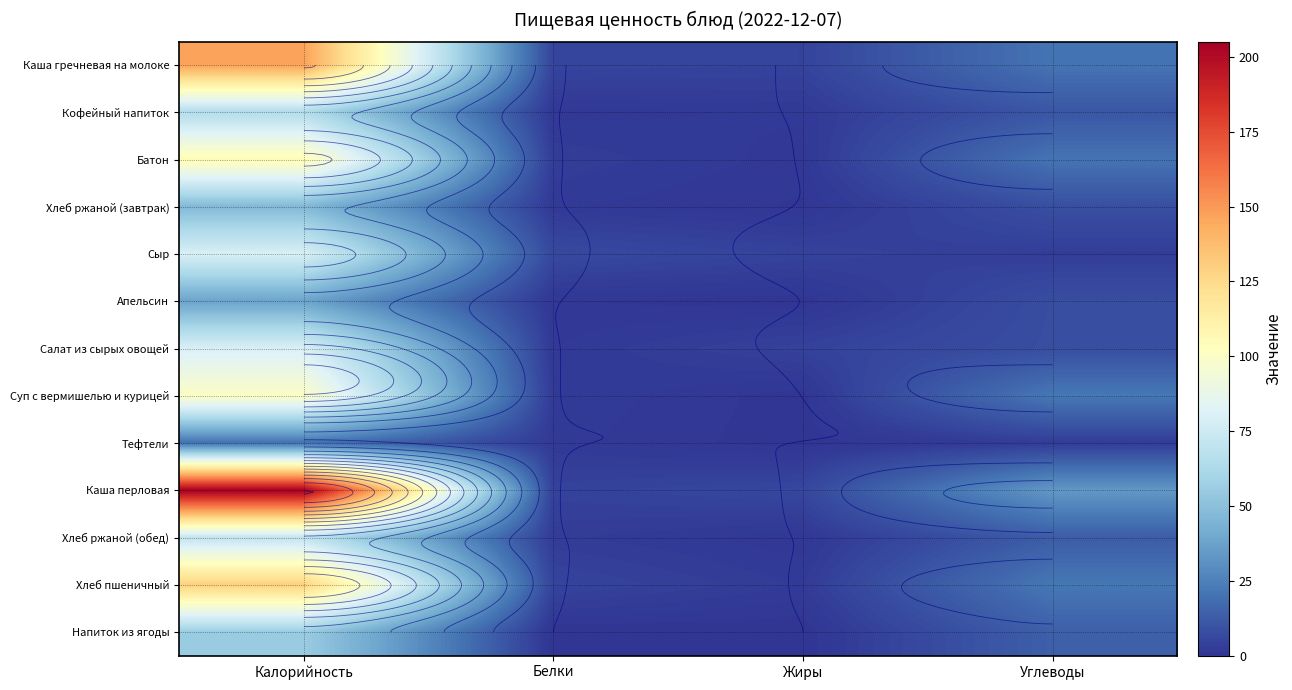

Is it true that Салат из сырых овощей equals 2.1 at Белки?

False